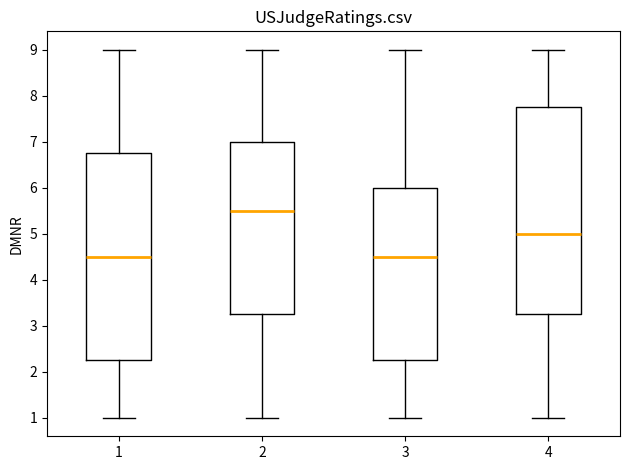

Reading left to right, read every box against the y-axis: the position of its median line, the range the box covers, and the ends of its whiskers. The values are not printed on the chart, so give them approximately, as read against the axis.

1: median 4.5, box 2.3 to 6.8, whiskers 1.0 to 9.0
2: median 5.5, box 3.3 to 7.0, whiskers 1.0 to 9.0
3: median 4.5, box 2.3 to 6.0, whiskers 1.0 to 9.0
4: median 5.0, box 3.3 to 7.8, whiskers 1.0 to 9.0